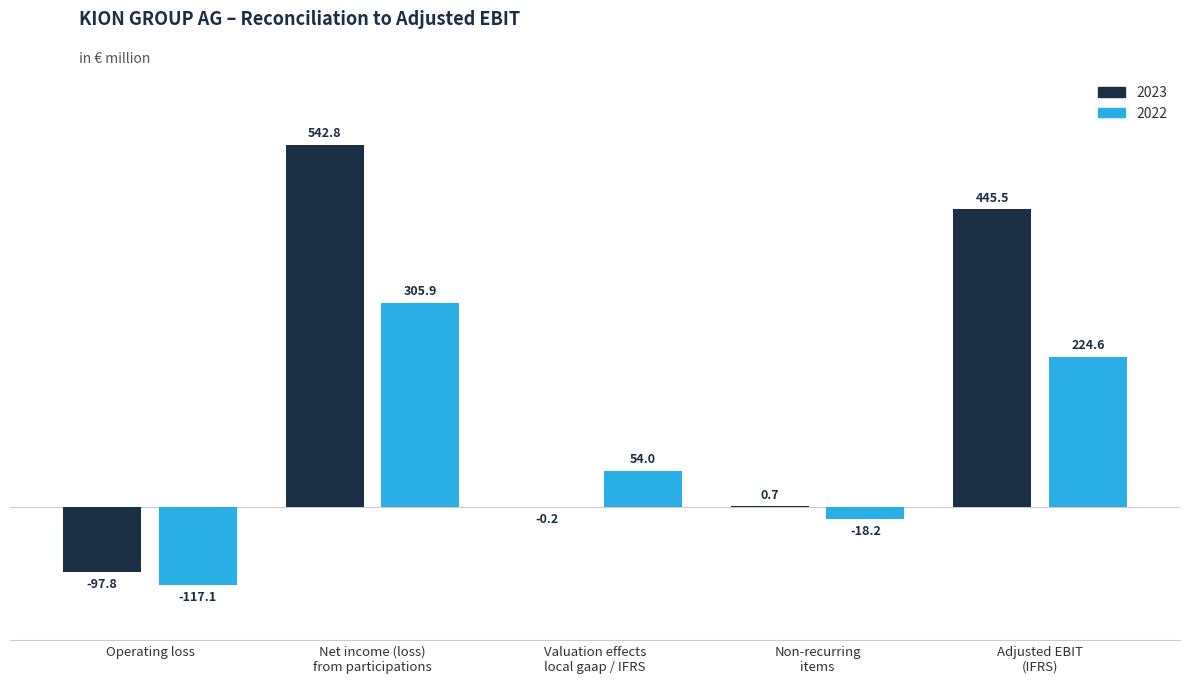

Is it true that 2023 equals 542.8 at Net income (loss)
from participations?

True